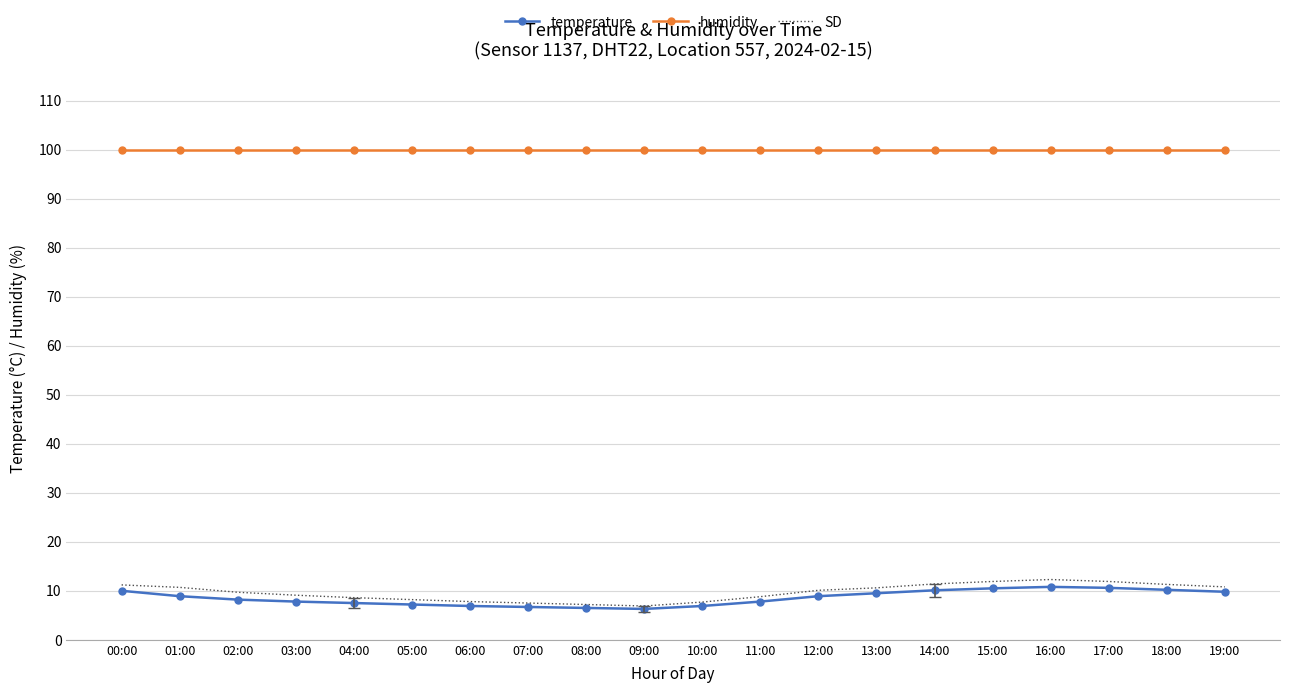

True or false: humidity has a value of 99.9 at 00:00.

True